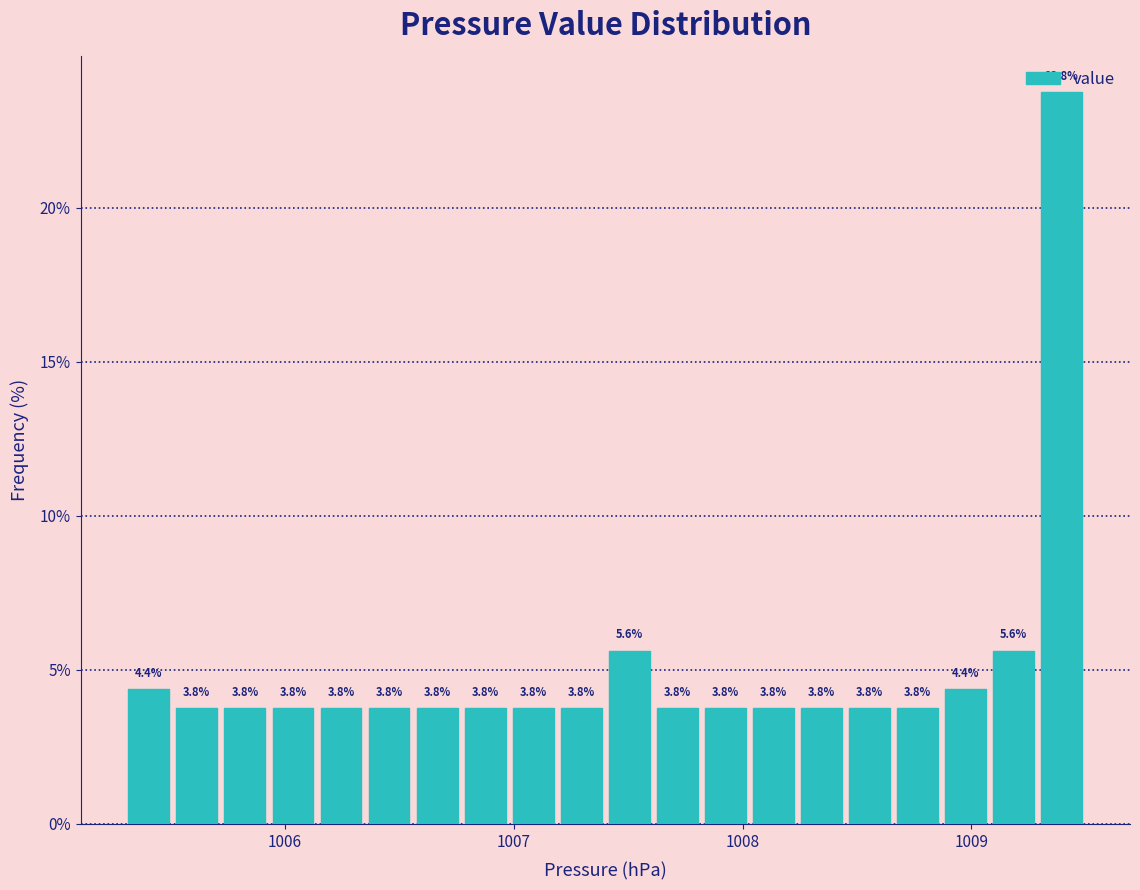

Read against the x-axis, roughly where is the centre of the tallest bar?

1009.4